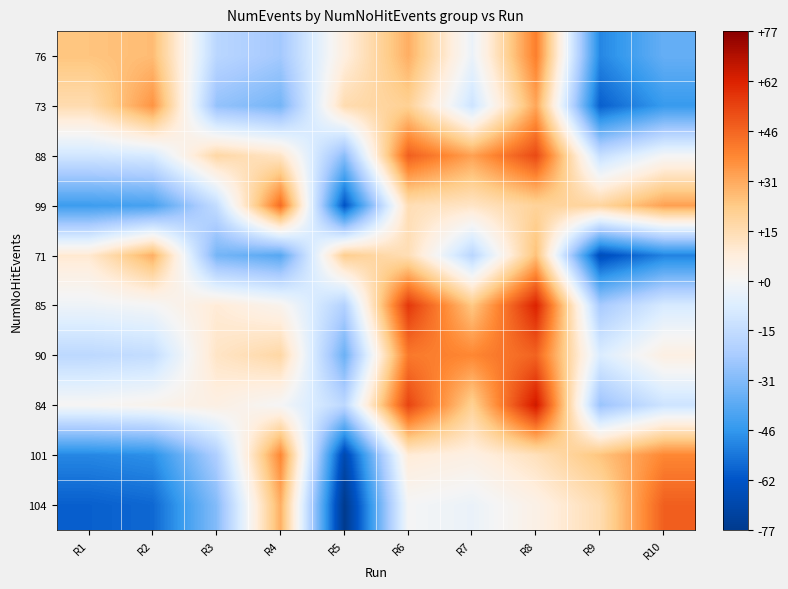

How many categories are shown in the chart?

10